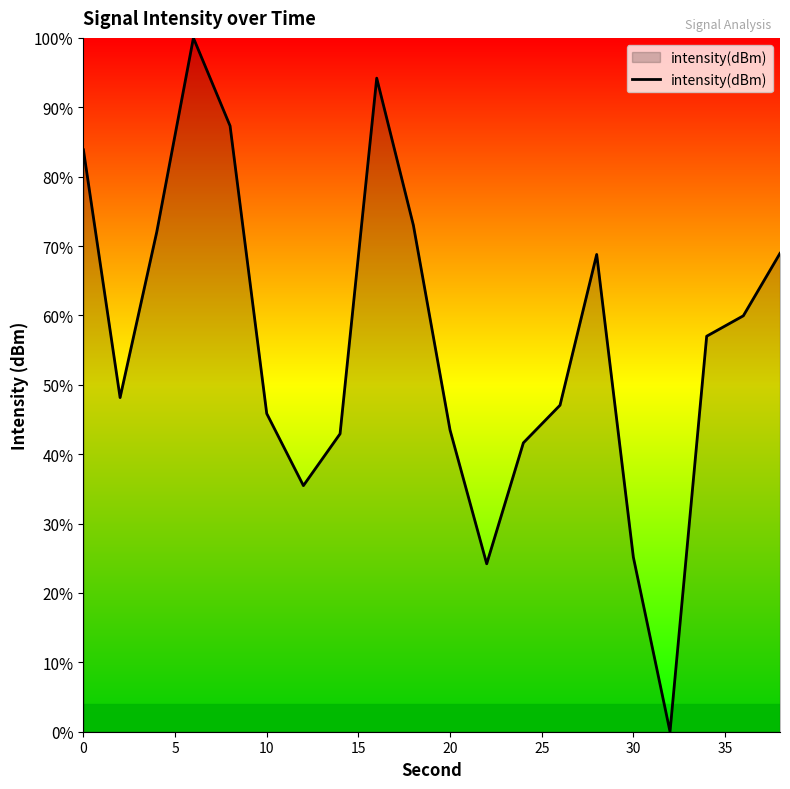

Does the chart have visible grid lines?

No